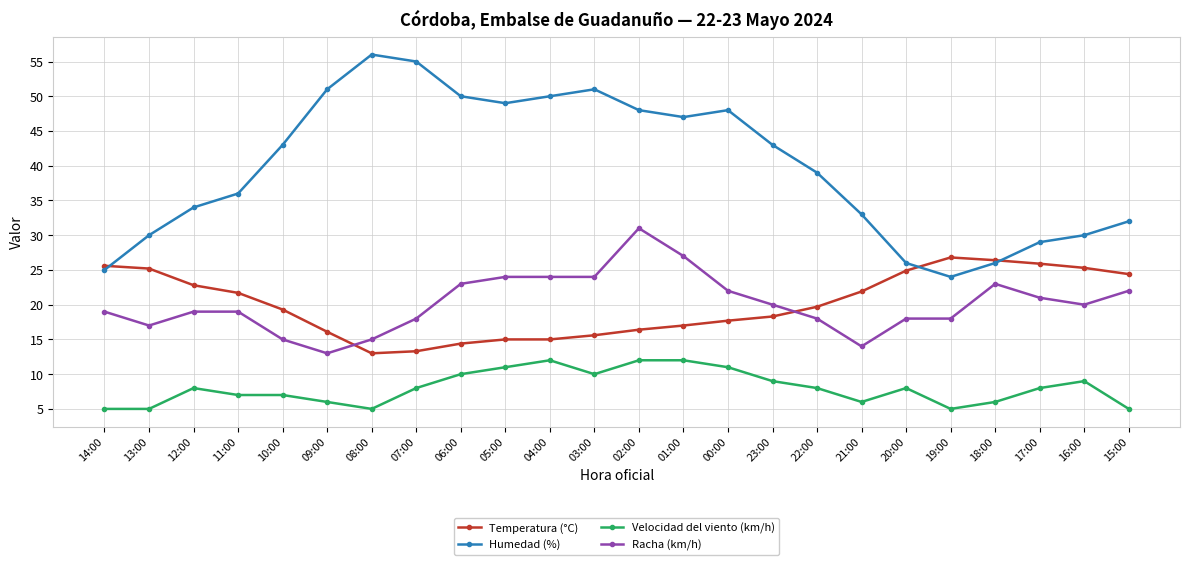

Read the Temperatura (°C) value at 23:00.

18.3